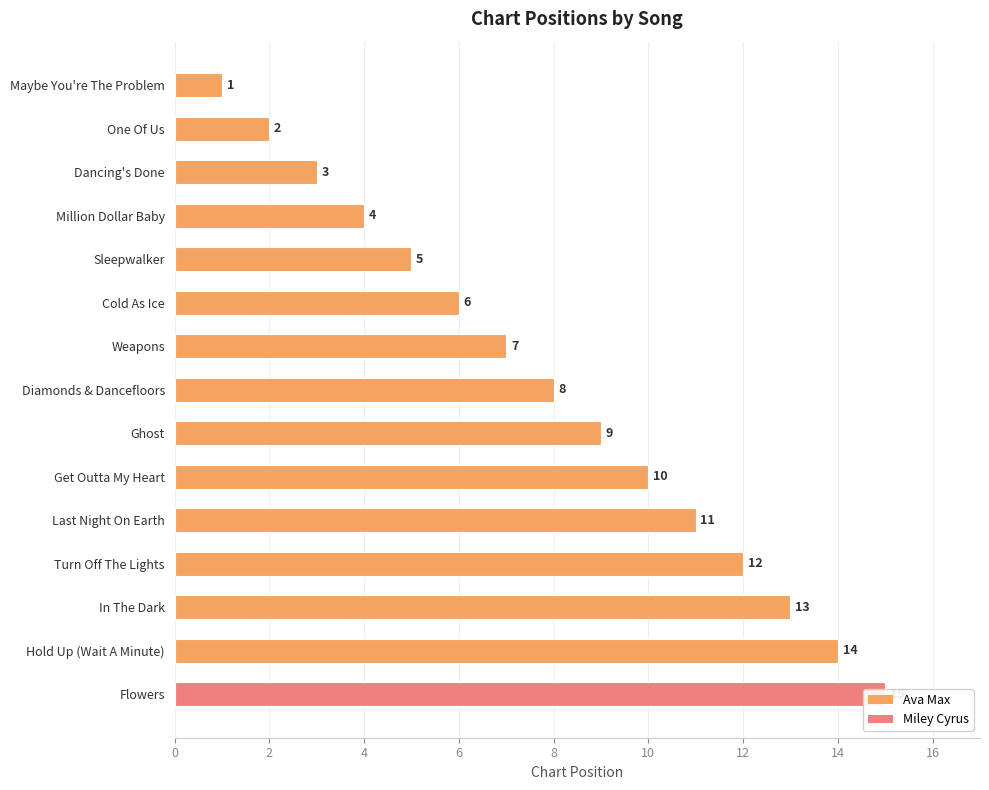

How many bars are there in total?

15